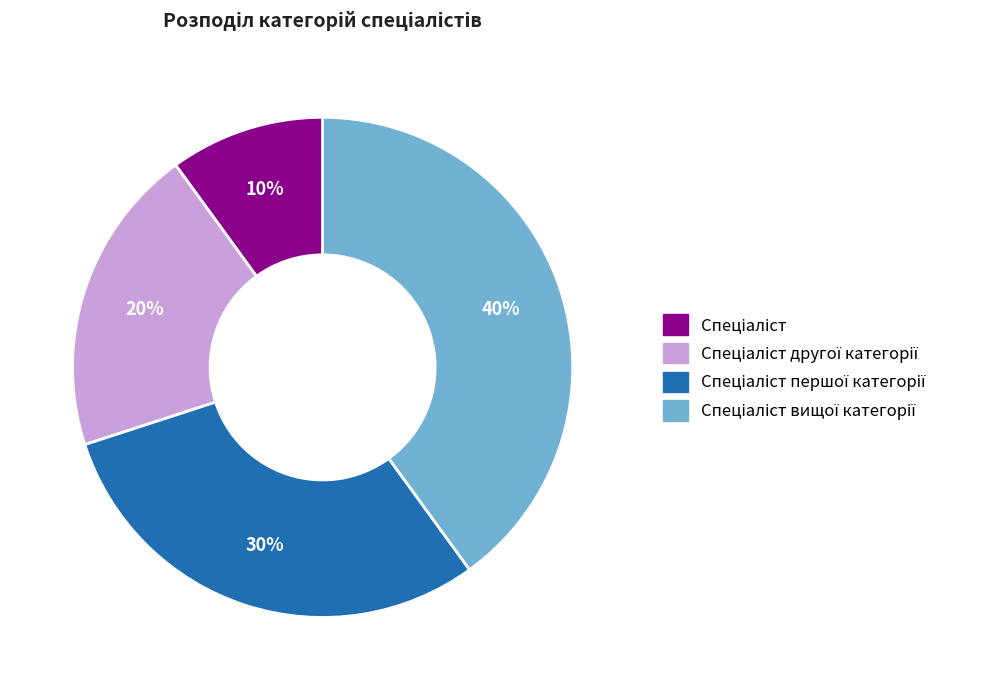

To the nearest percent, what is the difference between the largest and smallest slice percentages?

30%